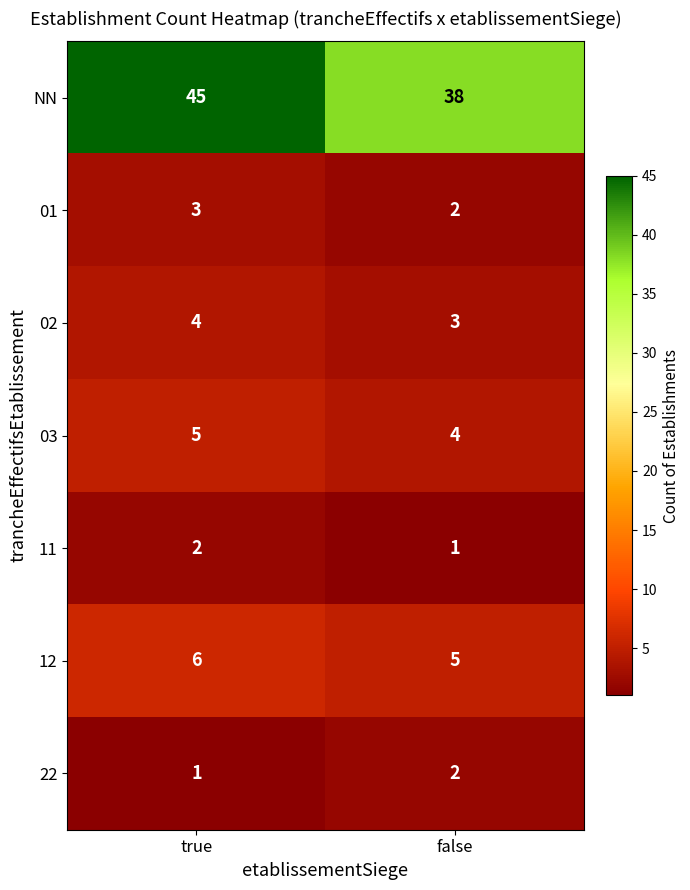

What is the spread (max minus min) of values at false?

37